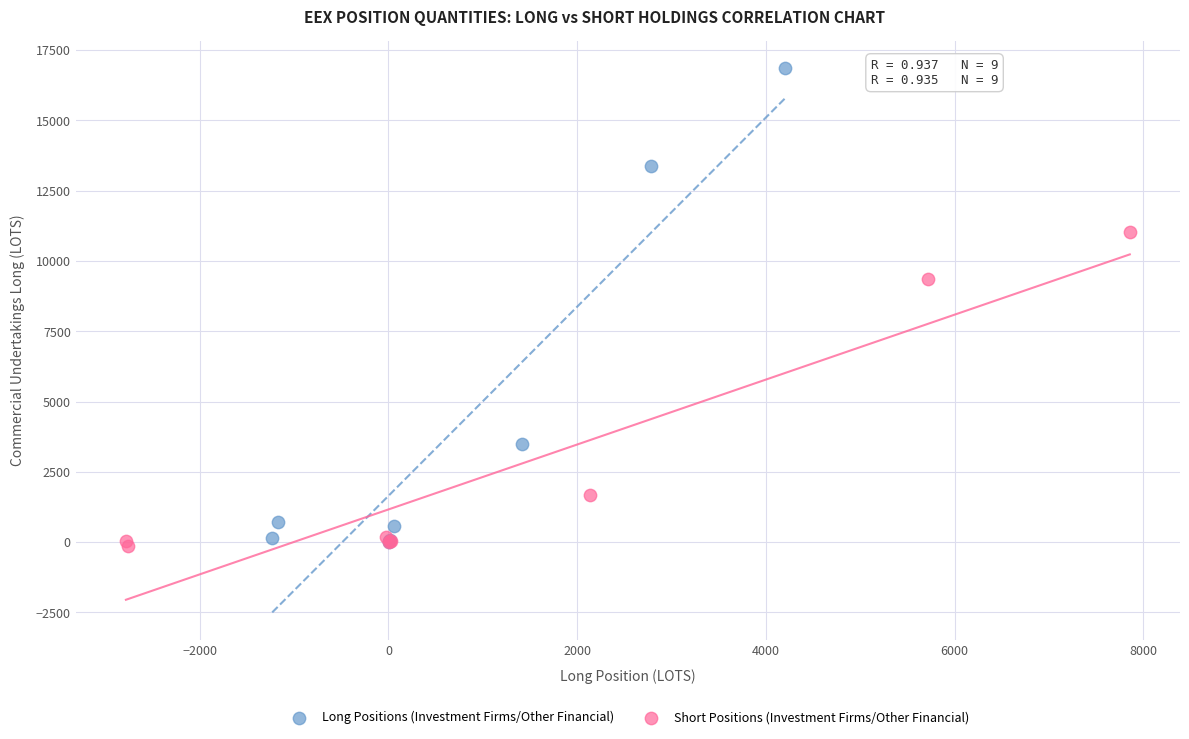

Which series has the widest spread of Y values?

Long Positions (Investment Firms/Other Financial)